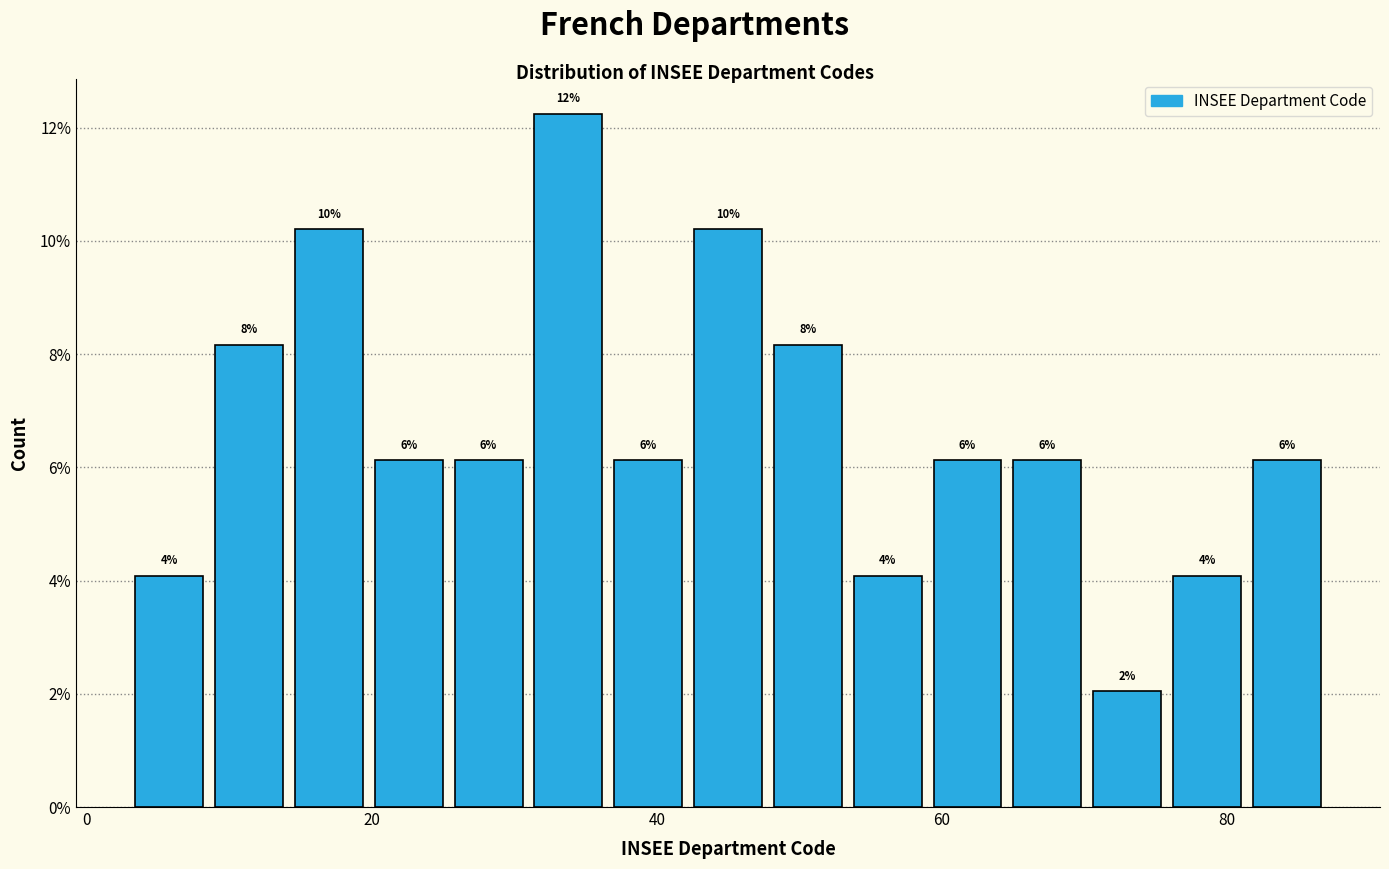

Around what value on the x-axis is the tallest bar? Give the approximate position of its centre, as read against the axis.

34